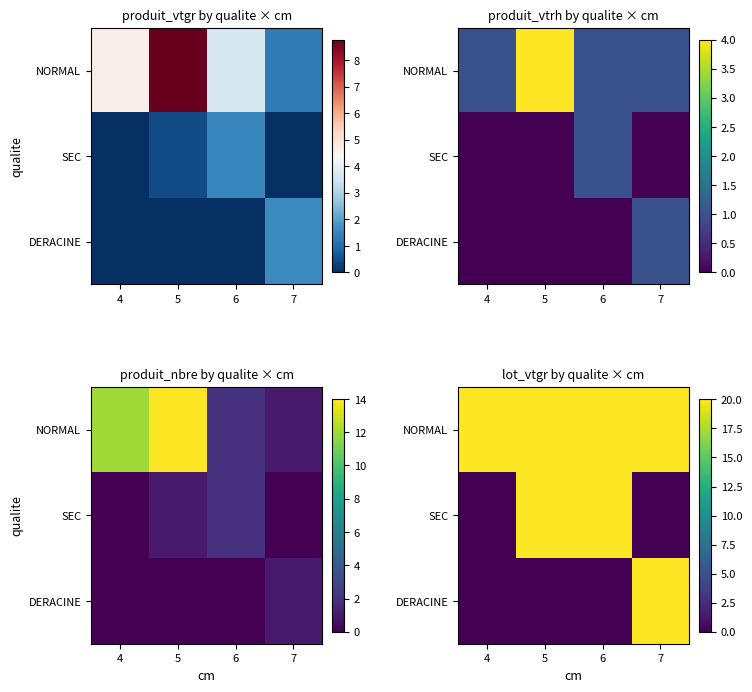

Read the SEC value at 6.

20.0